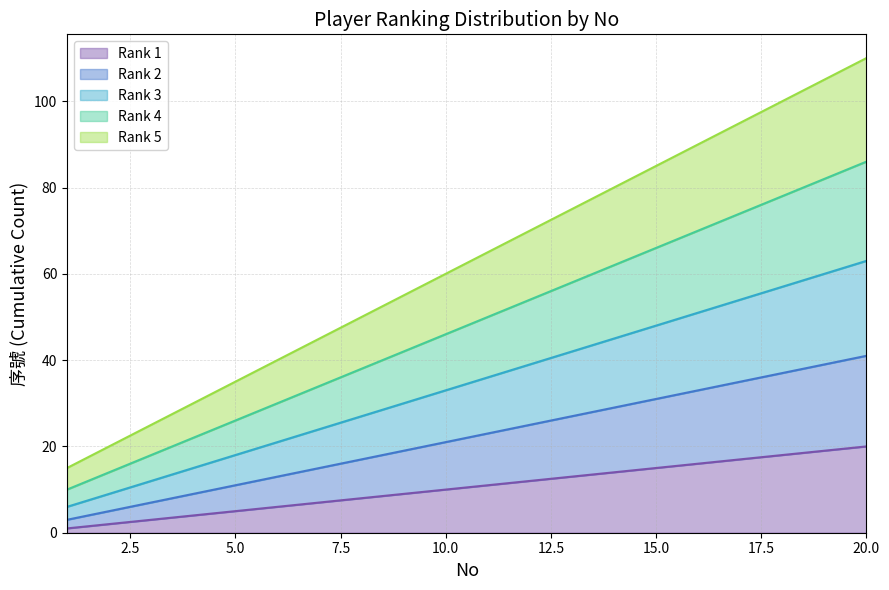

The Rank 4 series shows 24 at 3. True or false?

False